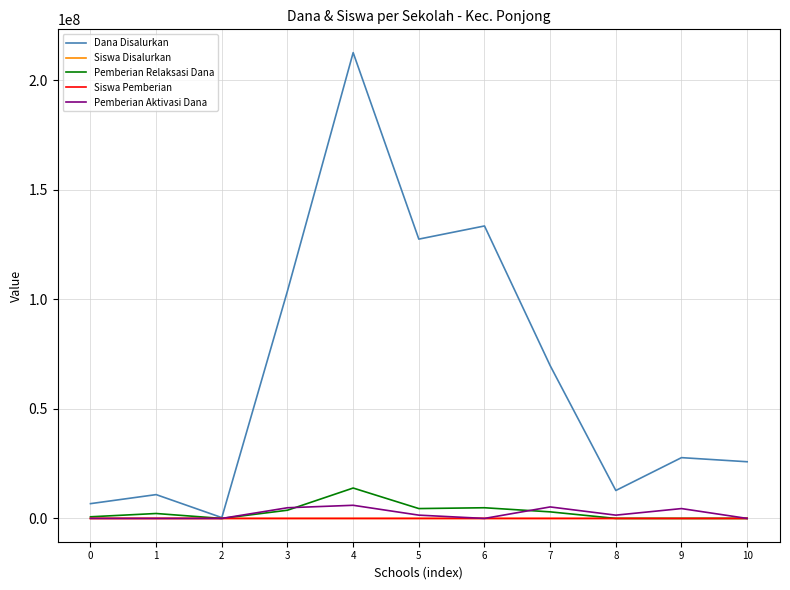

Is it true that Dana Disalurkan equals 12750000 at 8?

True